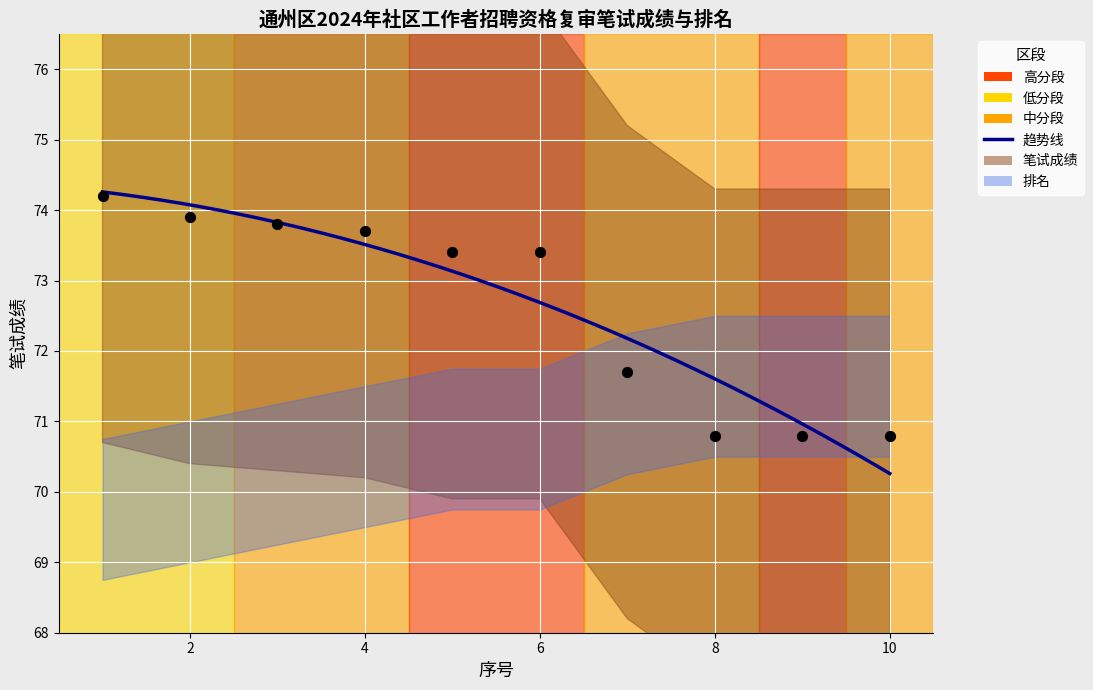

Between 4 and 6, which is larger?

4